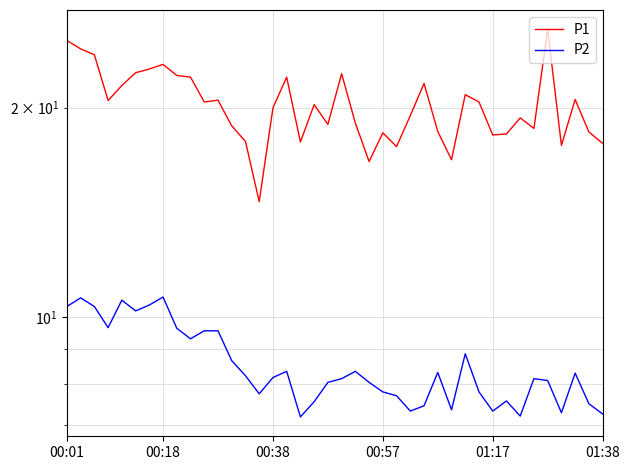

What position from the left is 11?

12